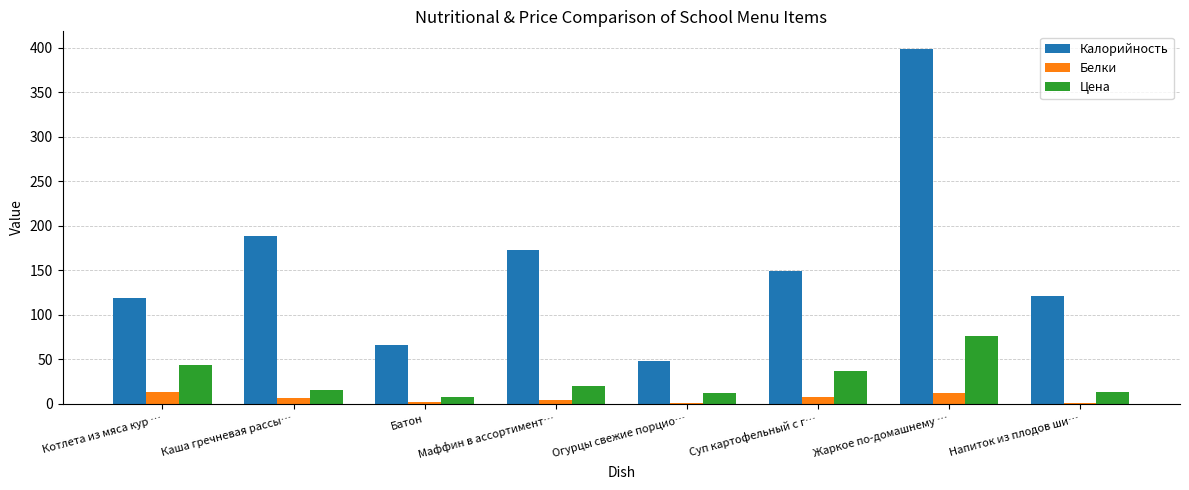

How many distinct data groups are displayed?

3